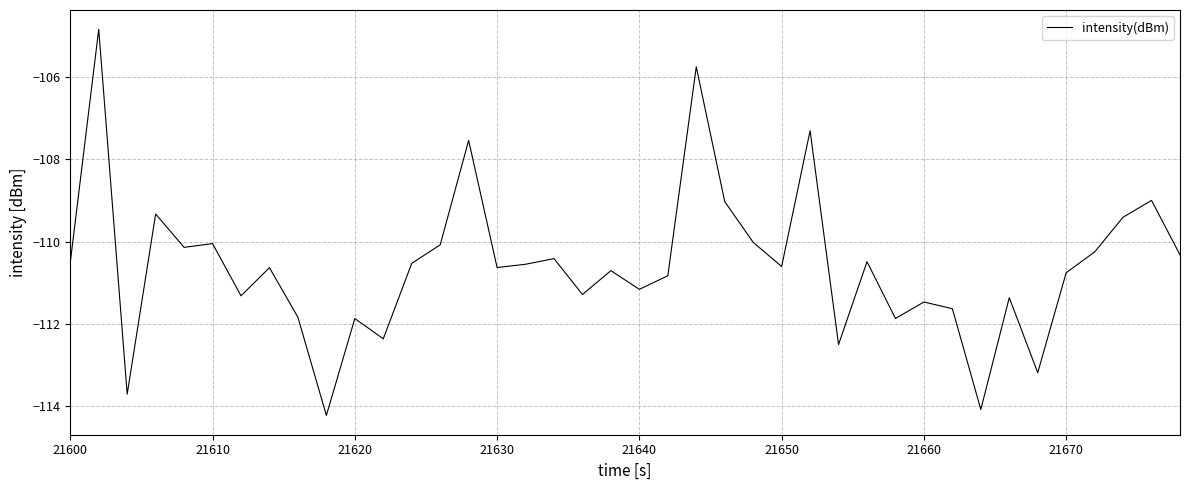

What is the smallest value displayed?

-114.2